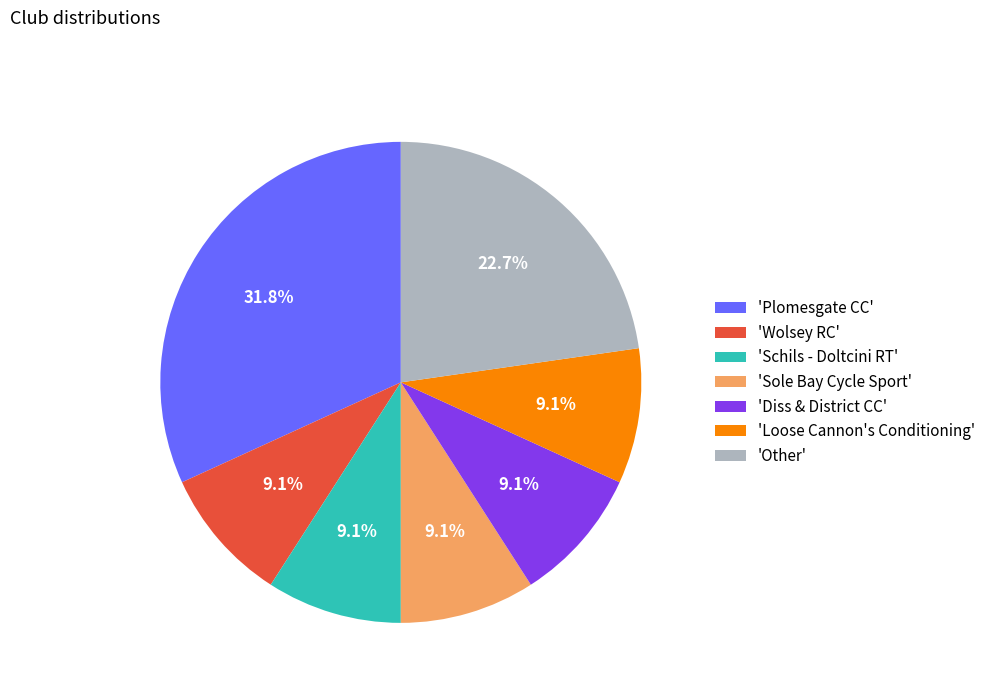

What is the total percentage of 'Diss & District CC' and 'Wolsey RC'?

18.2%